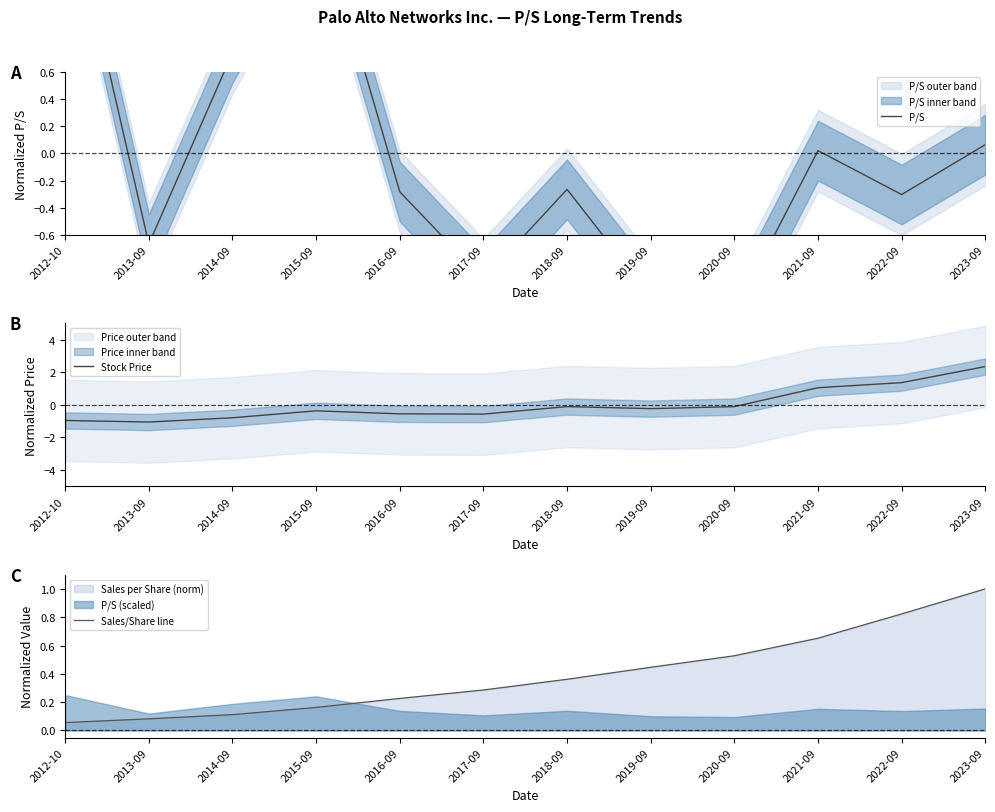

At which category does P/S reach its first local peak?

2015-09